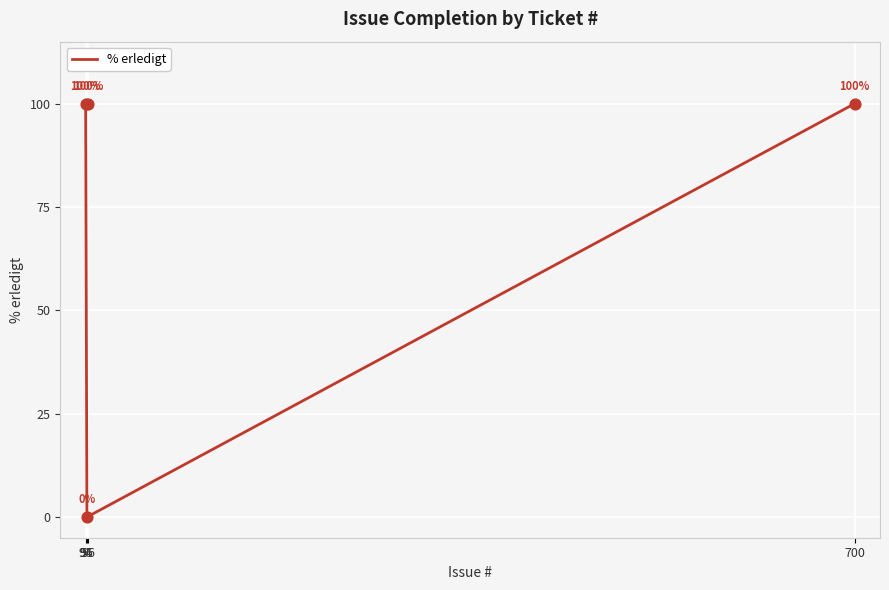

What is the change in value from 94 to 95?

-100